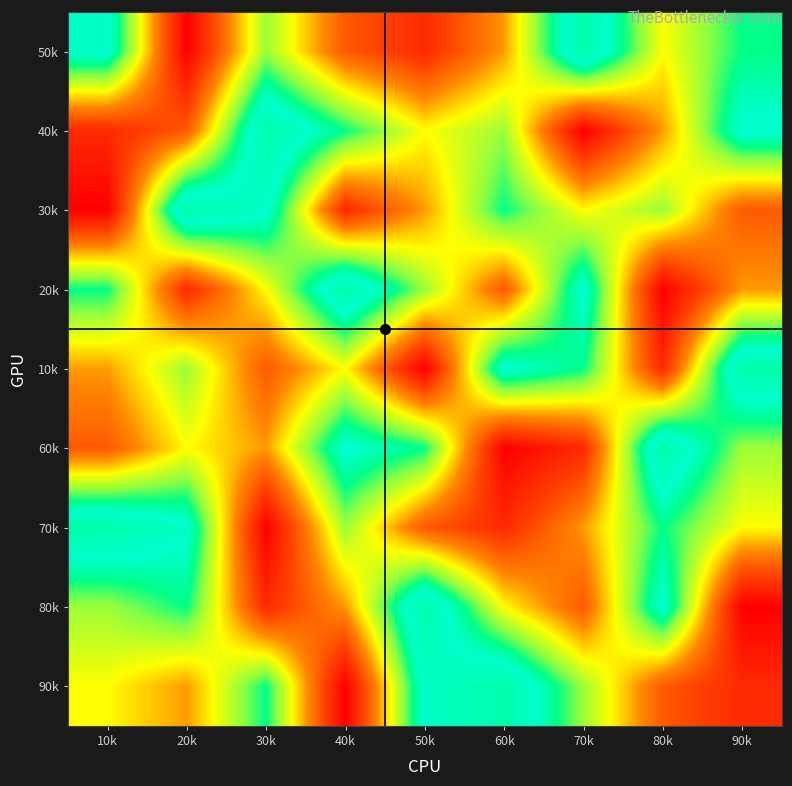

What is the greatest value displayed?

9